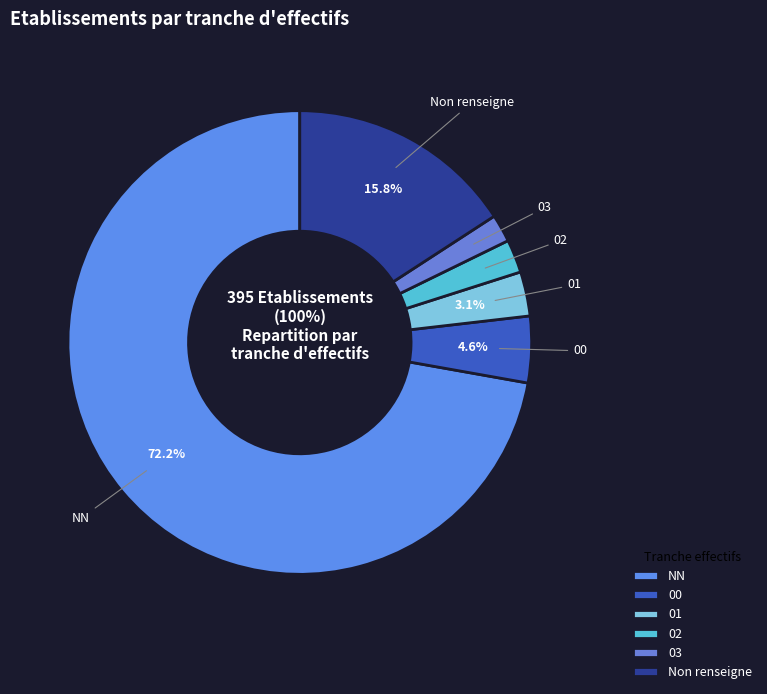

The  slice represents 16% of the pie. True or false?

True